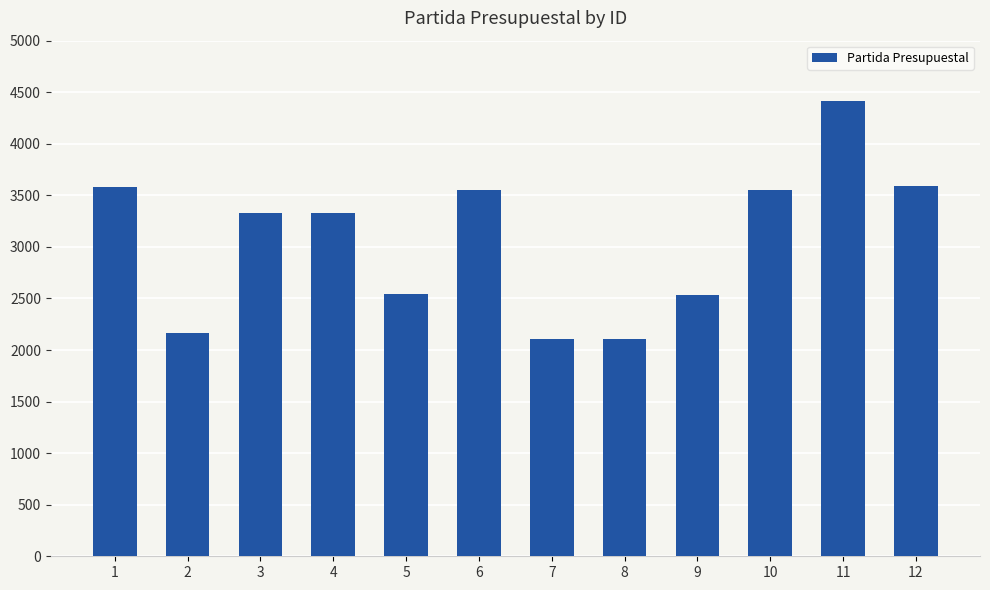

What is the difference between the second highest and minimum values?

1480